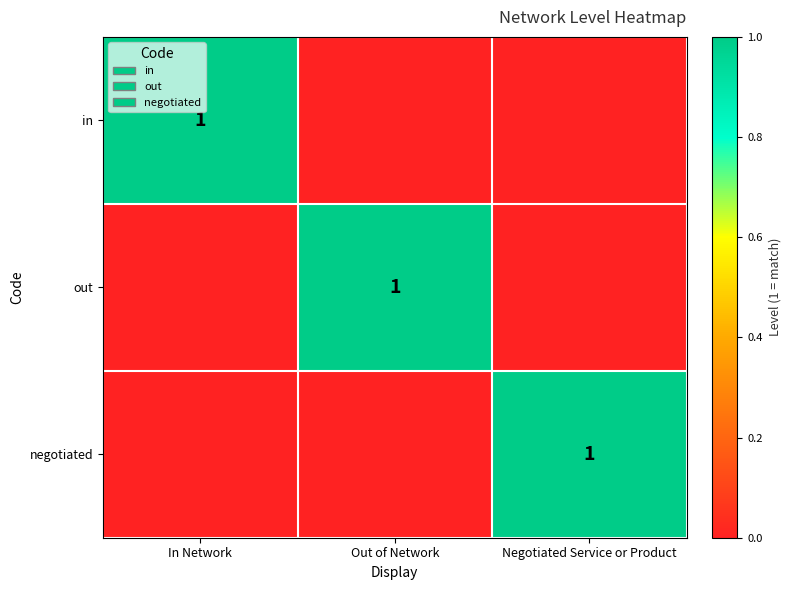

Is it true that out equals 1 at Out of Network?

True